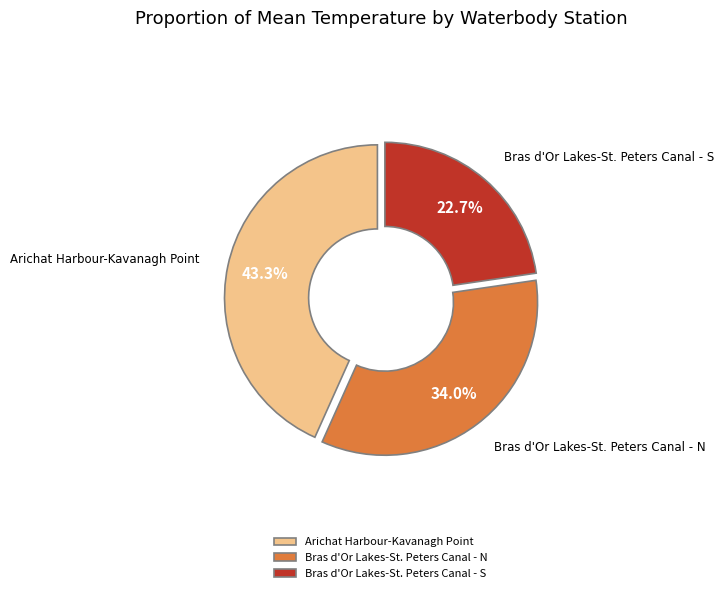

Rank the categories by value from lowest to highest.

Bras d'Or Lakes-St. Peters Canal - S, Bras d'Or Lakes-St. Peters Canal - N, Arichat Harbour-Kavanagh Point